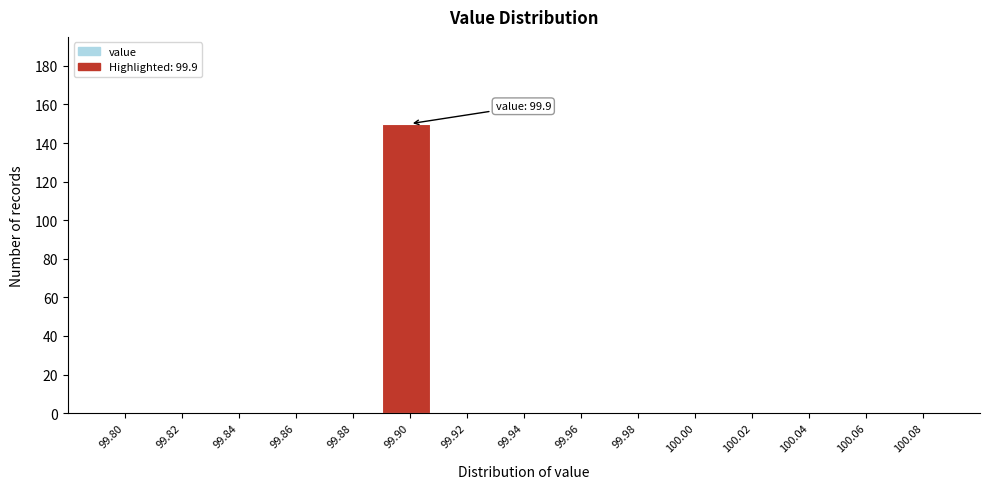

Reading right to left, what are all the values shown in this chart?

100.08=0	100.06=0	100.04=0	100.02=0	100.00=0	99.98=0	99.96=0	99.94=0	99.92=0	99.90=150	99.88=0	99.86=0	99.84=0	99.82=0	99.80=0